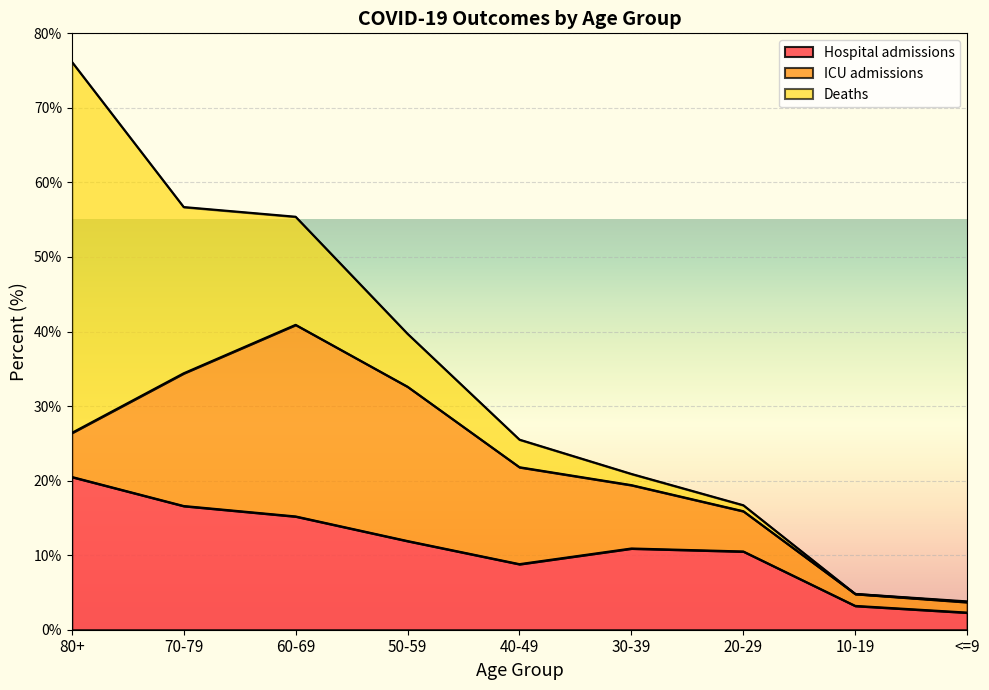

Where is the first local maximum for Hospital admissions?

30-39